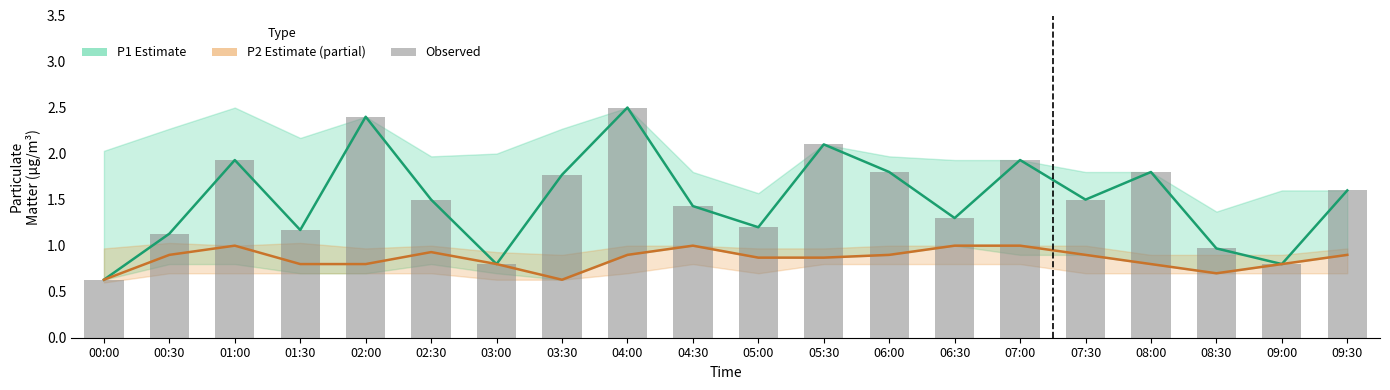

What value does the Observed P1 series have at 09:30?

1.6